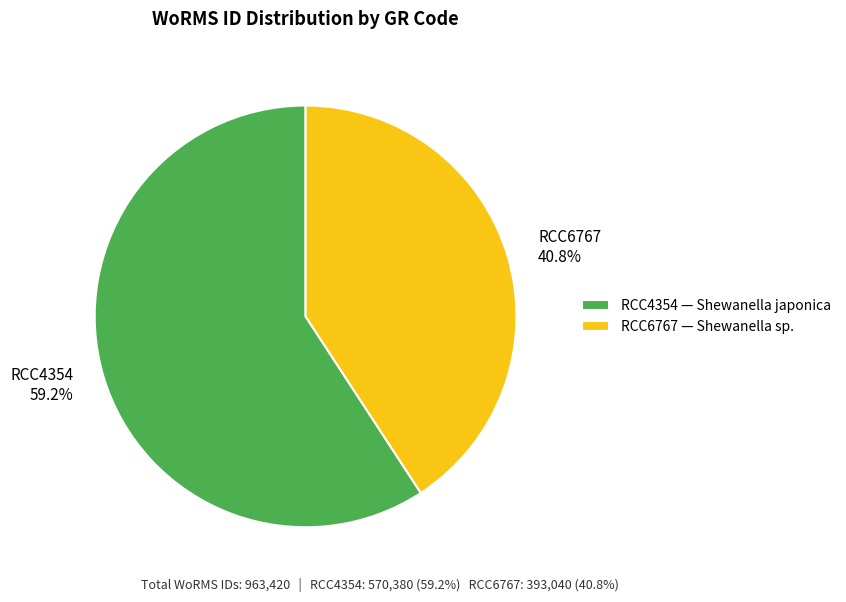

Does RCC6767 represent more than half of the total?

No